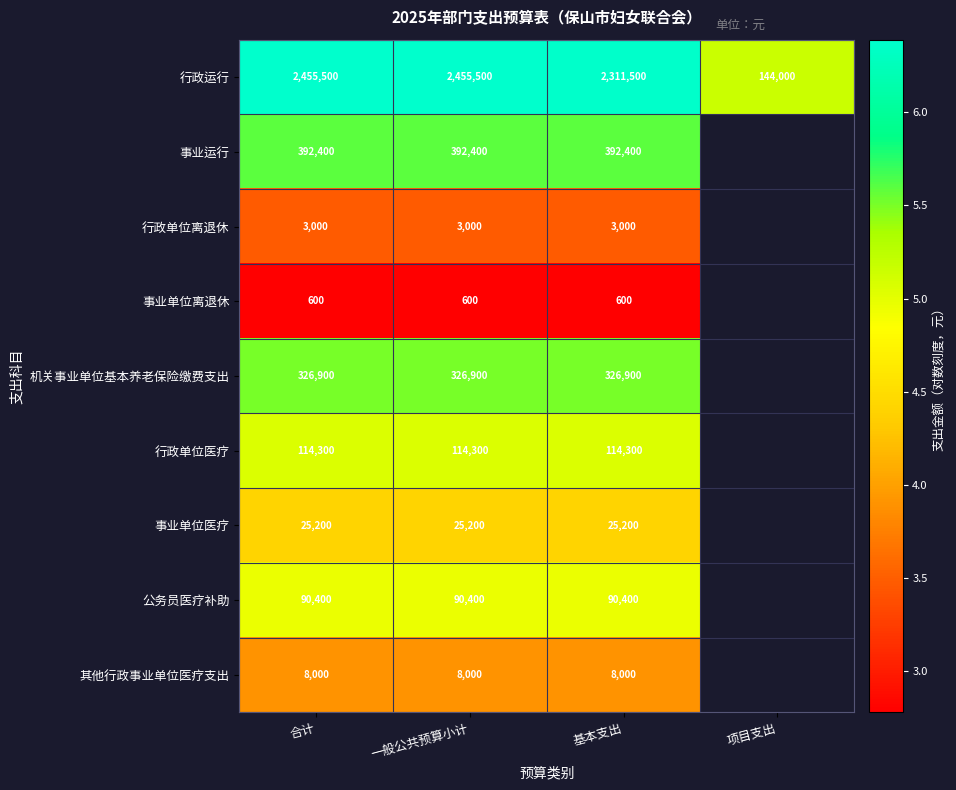

Is the value of 行政单位离退休 at 一般公共预算小计 greater than the value of 公务员医疗补助 at 一般公共预算小计?

No